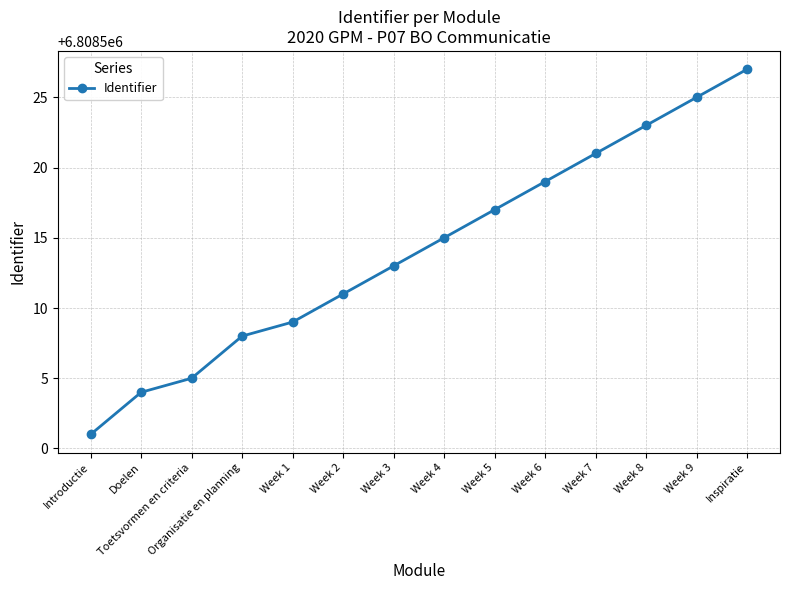

What value does the data have at Inspiratie, to the nearest 5?

6808525